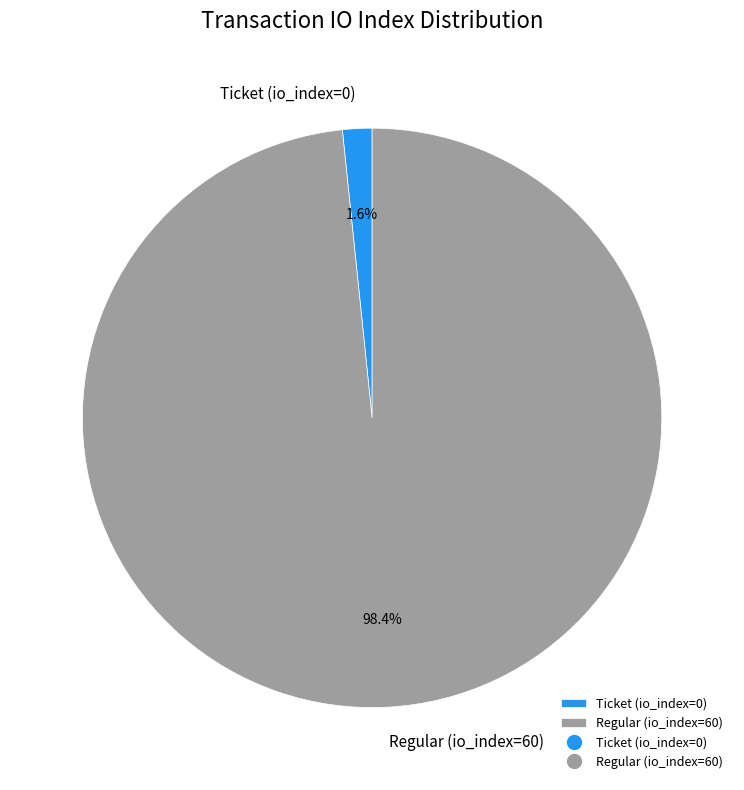

What percentage is NOT represented by Ticket (io_index=0)?

98.4%